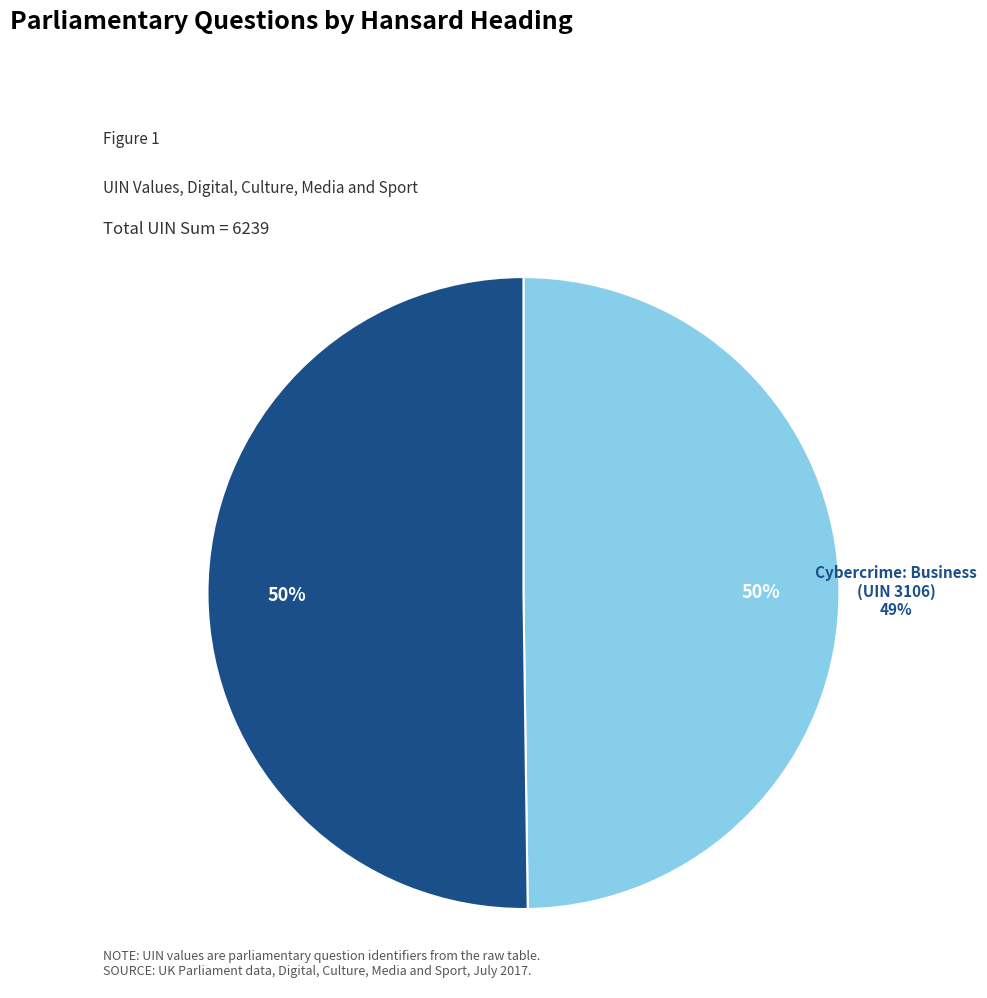

Which category accounts for the majority?

Data Protection: EU Law (UIN 3133)